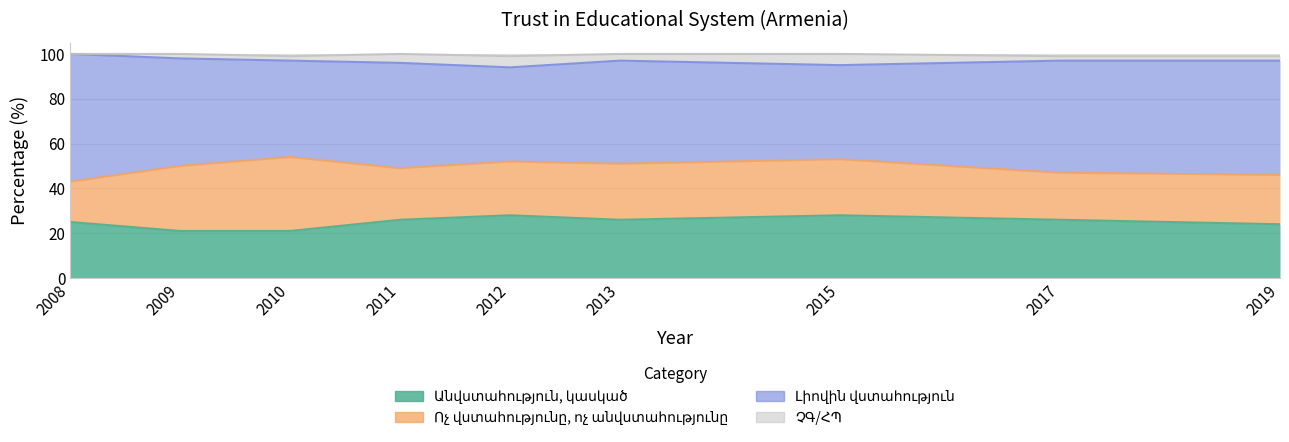

In ՉԳ/ՀՊ, how many points are higher than both neighbors (excluding endpoints)?

2